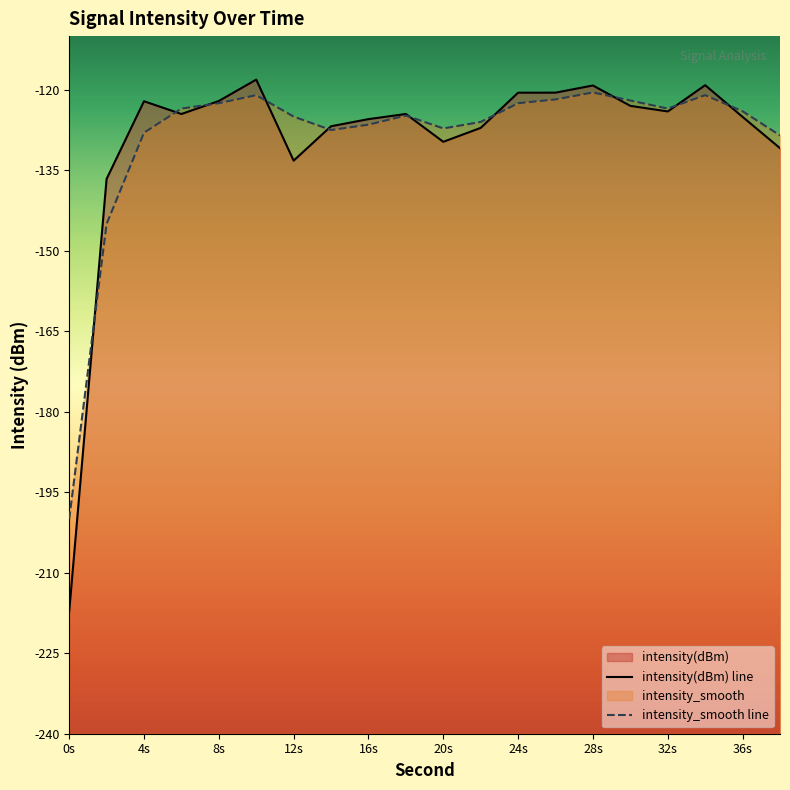

True or false: intensity(dBm) and intensity_smooth intersect in this chart.

True